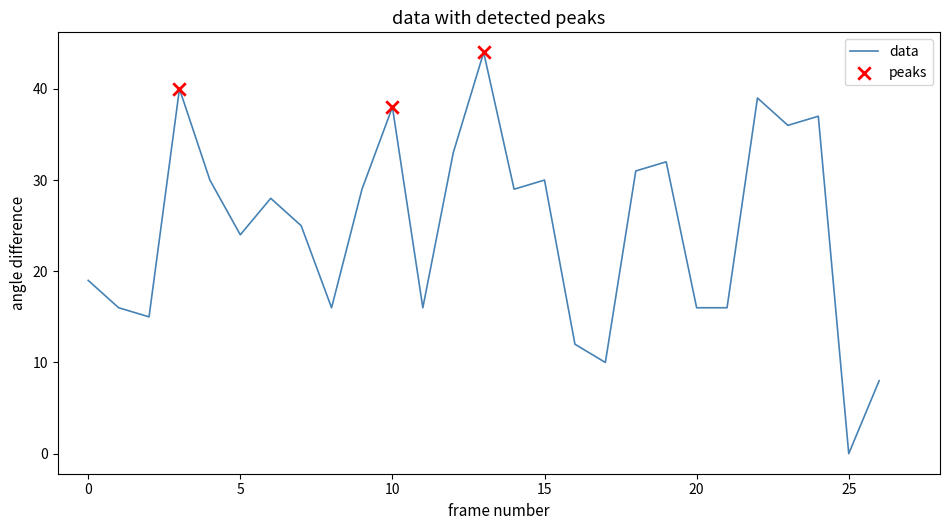

What is the maximum value shown in the chart?

44